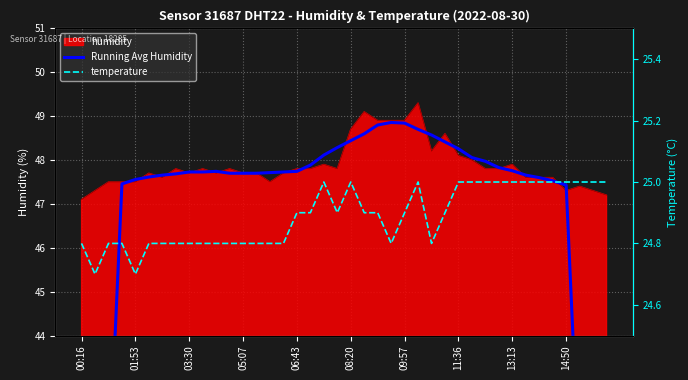

True or false: humidity has a value of 66.6 at 08:20.

False